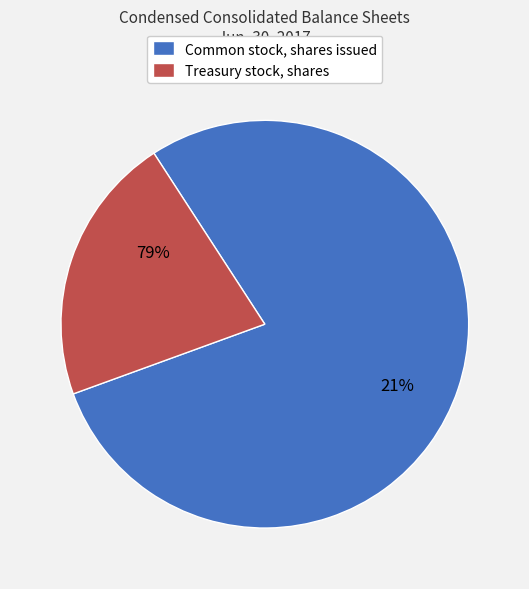

What is the change in value from Common stock, shares issued to Treasury stock, shares?

-144517202